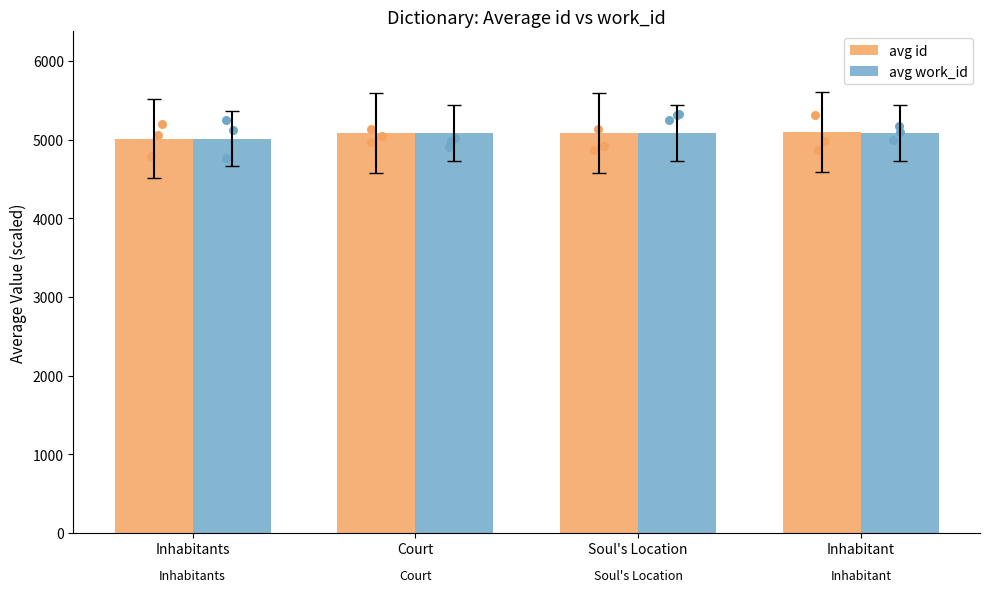

Is the value of avg work_id at Soul's Location greater than the value of avg id at Inhabitants?

Yes